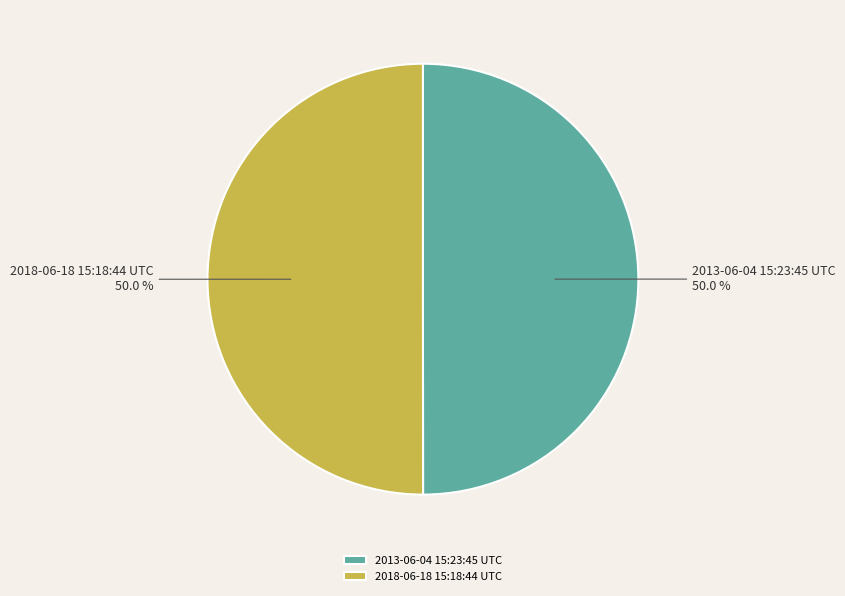

What percentage do 2018-06-18 15:18:44 UTC and 2013-06-04 15:23:45 UTC together represent?

100.0%